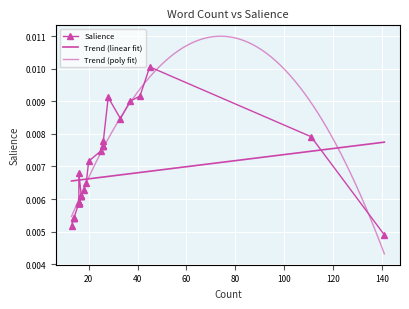

List the labels in order of value, smallest first.

0, 34, 31, 32, 33, 19, 20, 22, 23, 24, 25, 26, 27, 28, 29, 30, 15, 16, 17, 18, 14, 13, 21, 12, 11, 8, 9, 10, 7, 1, 5, 4, 6, 3, 2